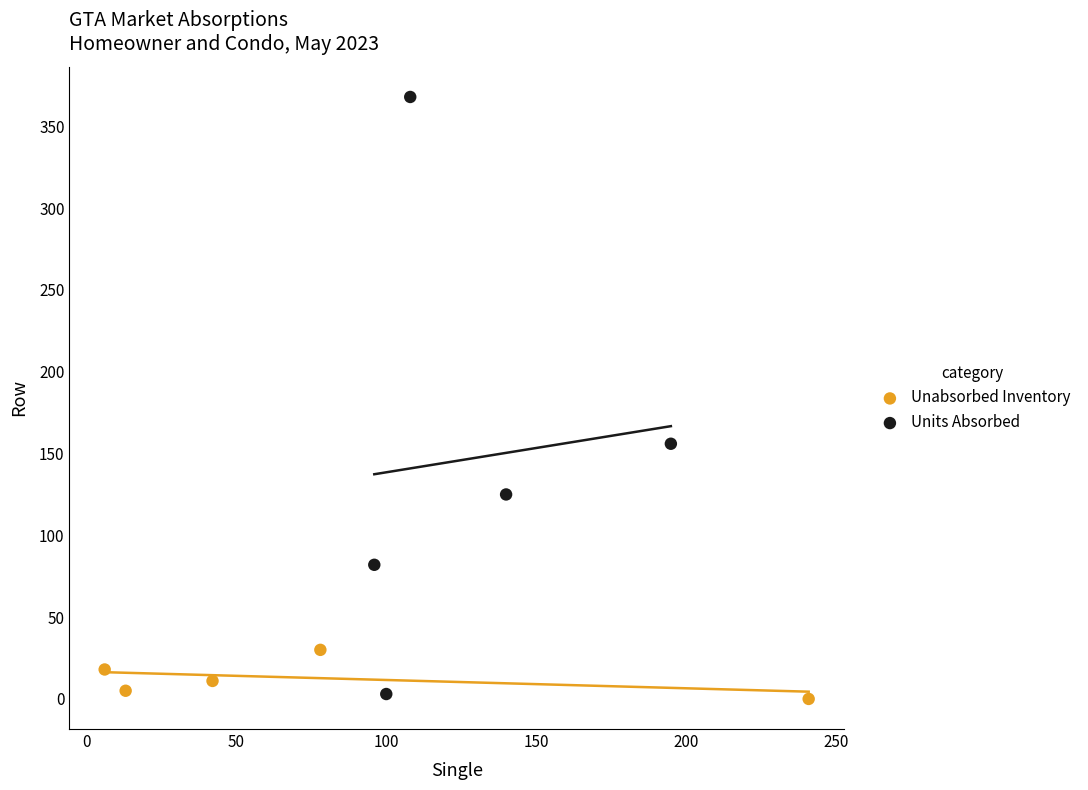

Which series reaches the maximum Y coordinate?

Units Absorbed